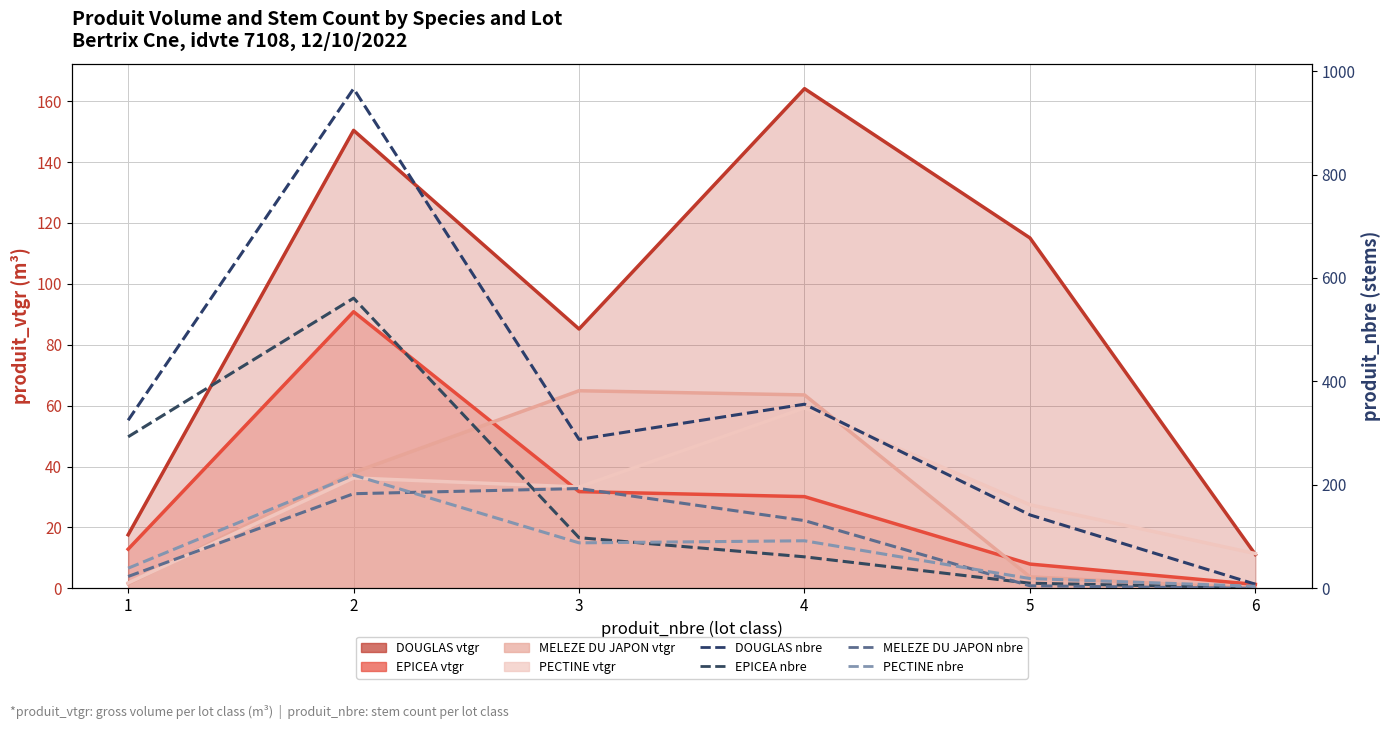

Which category has the lowest value in the MELEZE DU JAPON series?

6